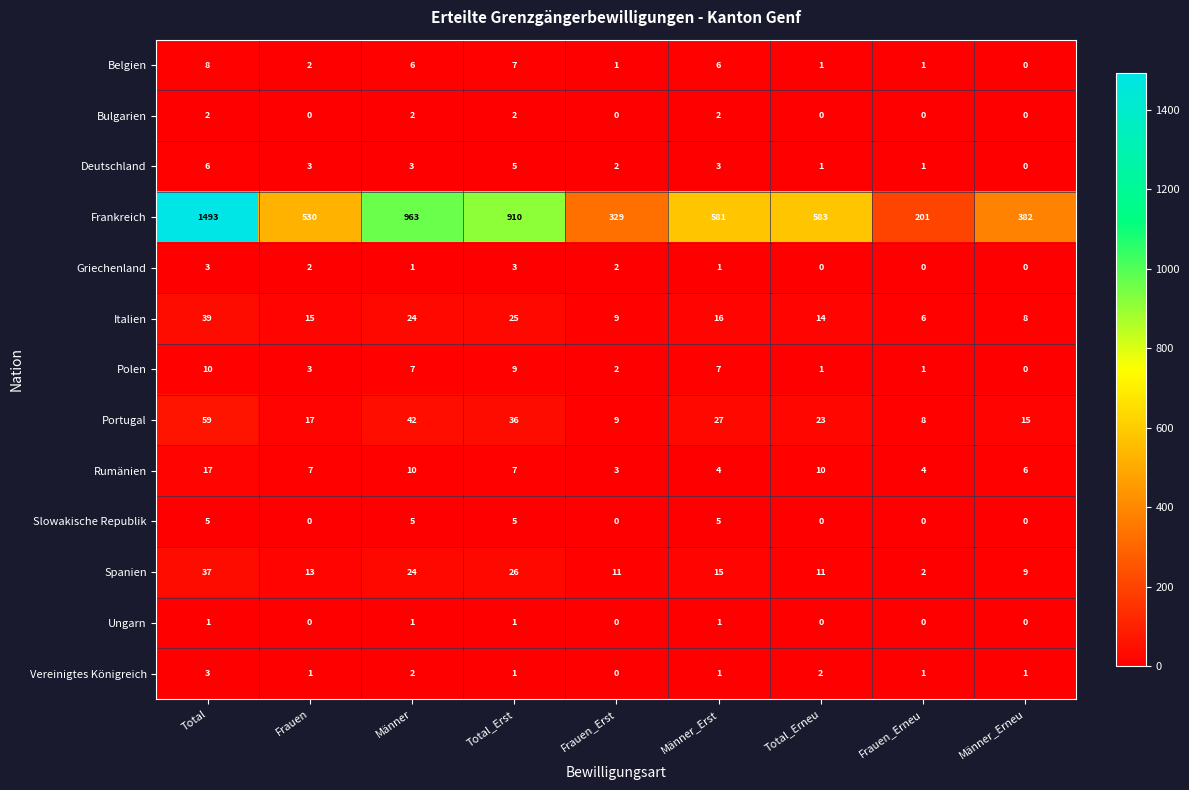

True or false: Italien has a value of 9 at Frauen_Erst.

True